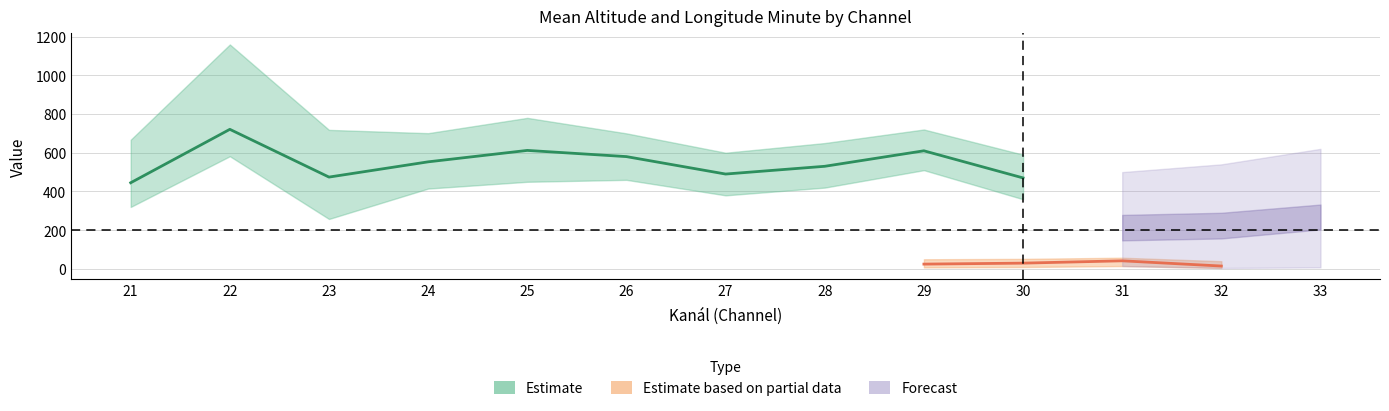

True or false: Mean Longitude Min and Alt Lower intersect in this chart.

False